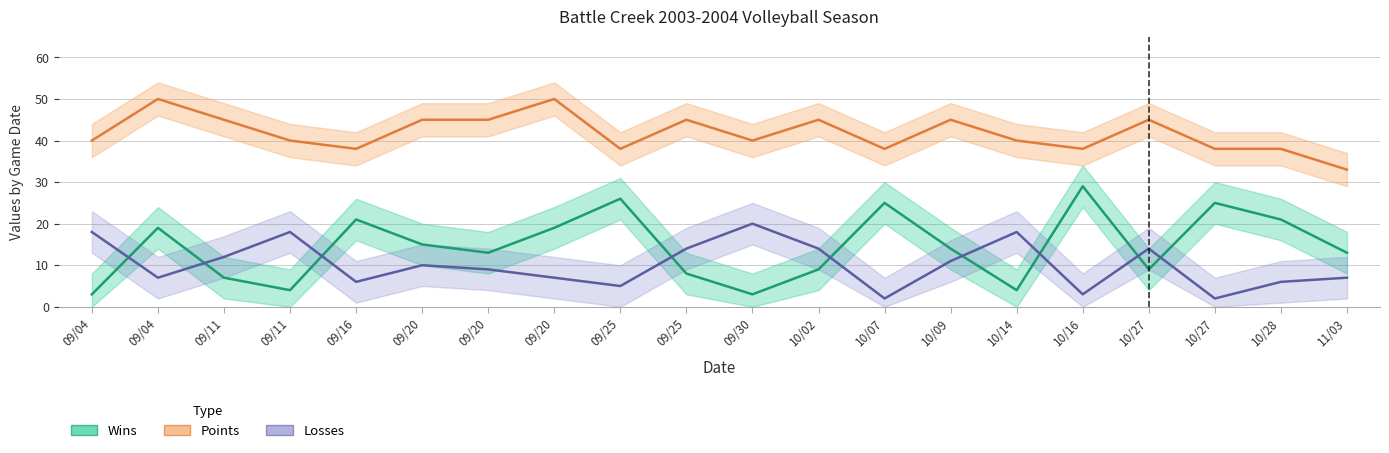

Where is the first local maximum for Losses?

09/11